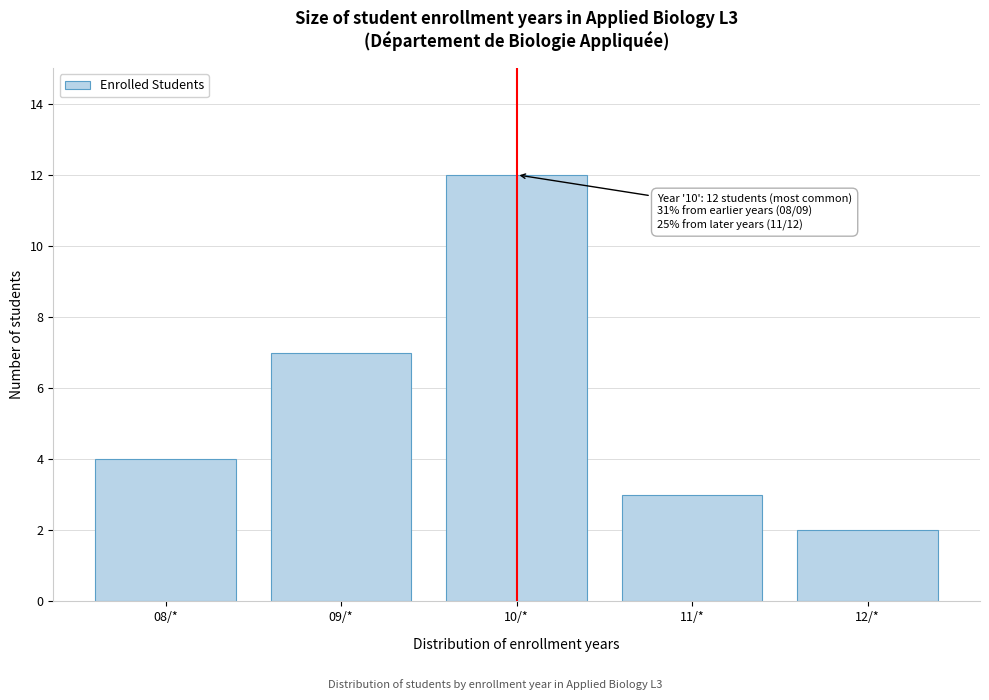

Reading left to right, what are all the values shown in this chart?

4	7	12	3	2